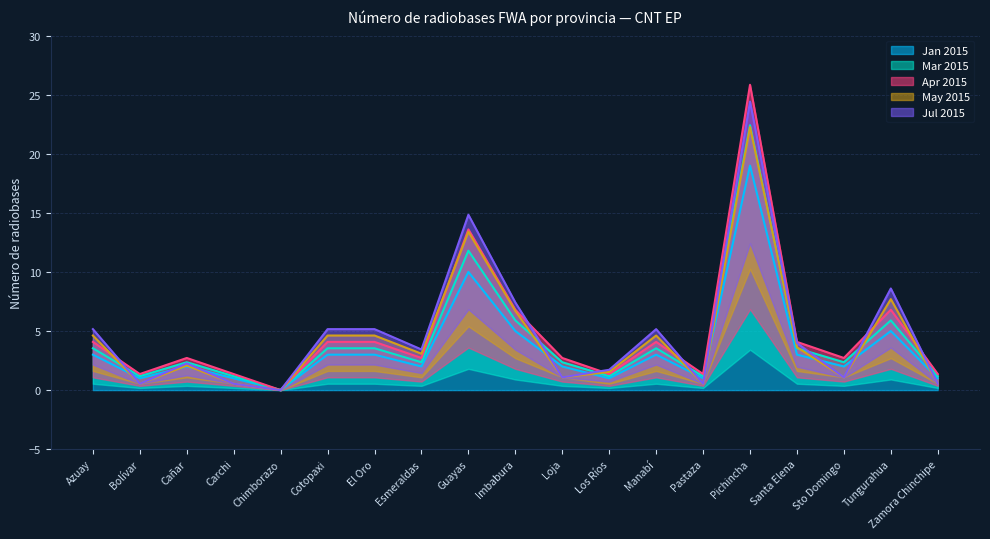

Between Azuay and Tungurahua, which series saw the biggest shift?

May 2015